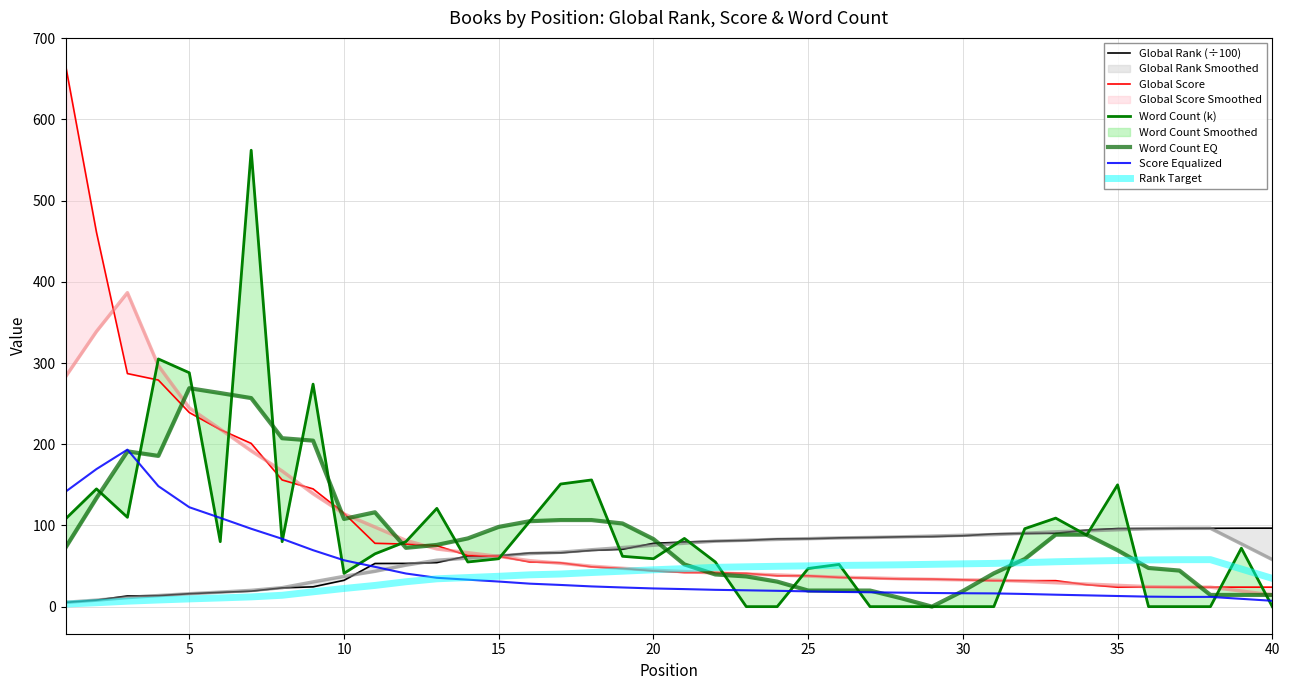

After their last crossing, which series has the higher values: Word Count (k) or Rank Target?

Rank Target